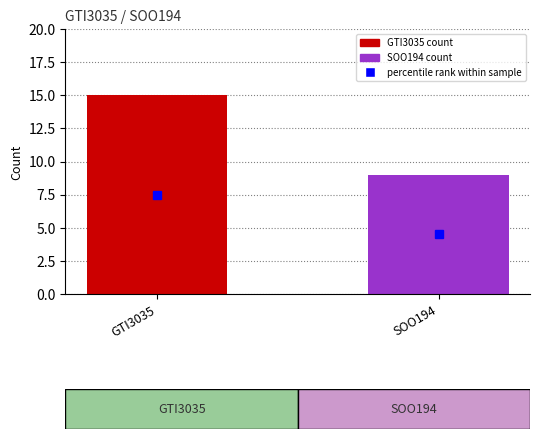

Rank the categories by value from lowest to highest.

SOO194, GTI3035